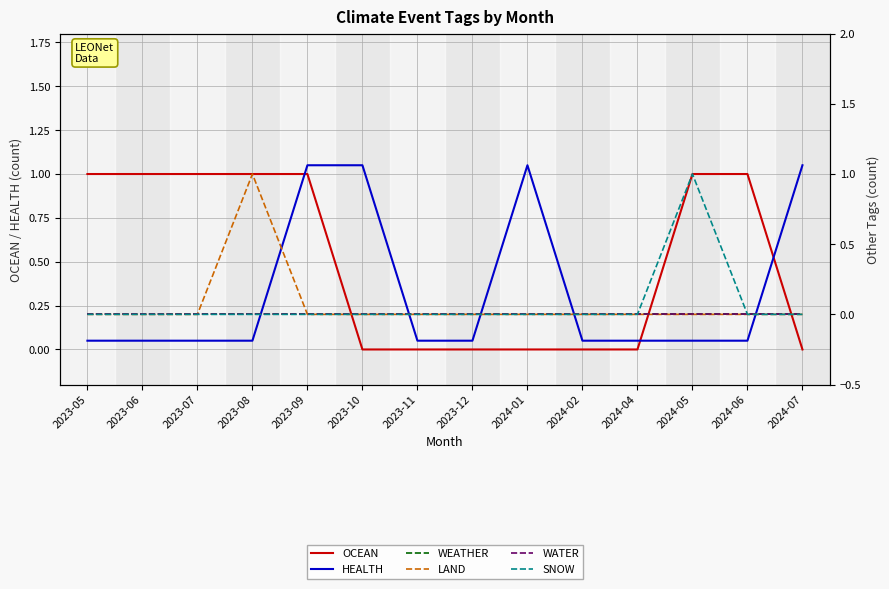

At which label is LAND closest to 0?

2023-05